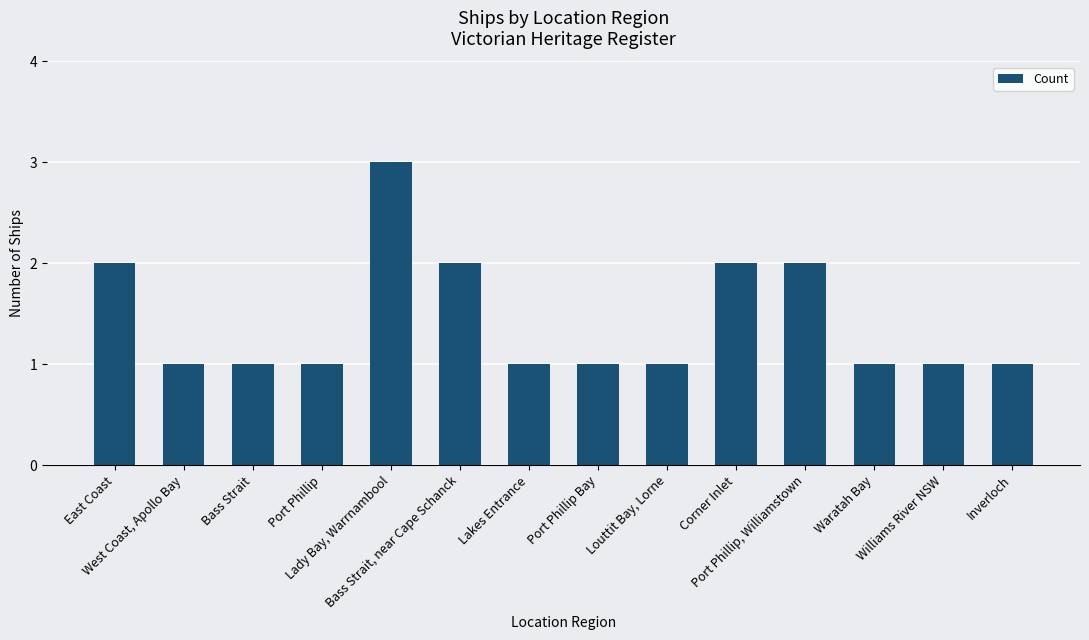

Is it true that the value at Port Phillip, Williamstown is 4?

False